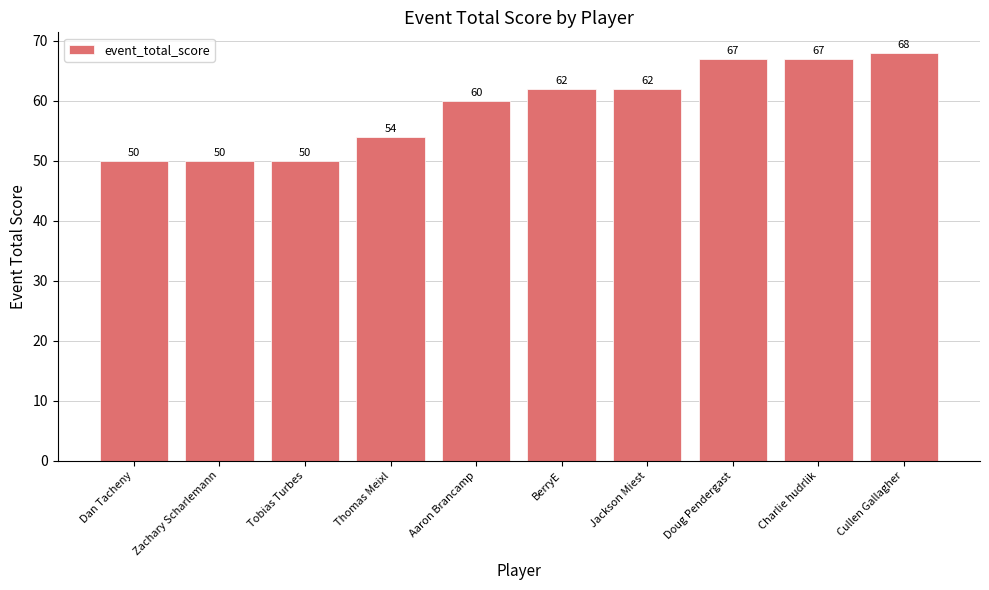

What is the maximum value shown in the chart?

68